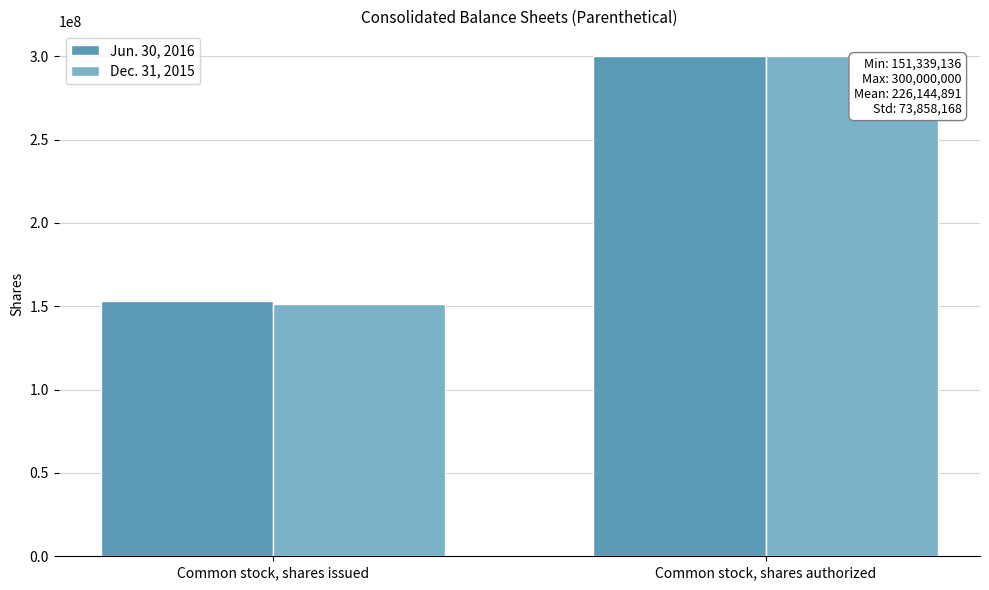

How many Dec. 31, 2015 values are between 151339136 and 300000000?

2